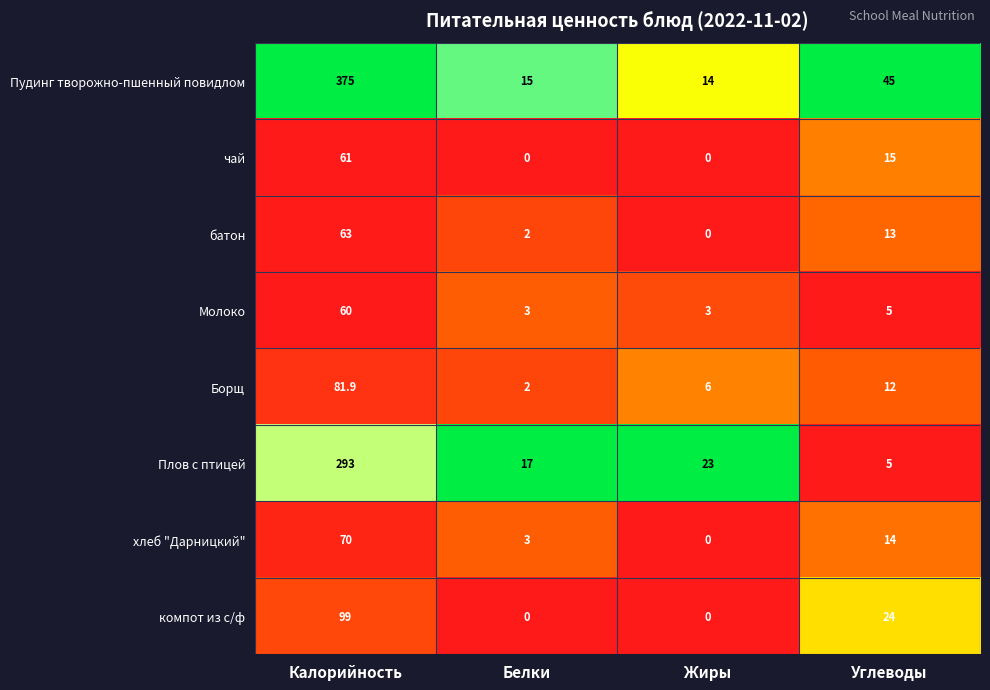

What is the greatest value displayed?

375.0